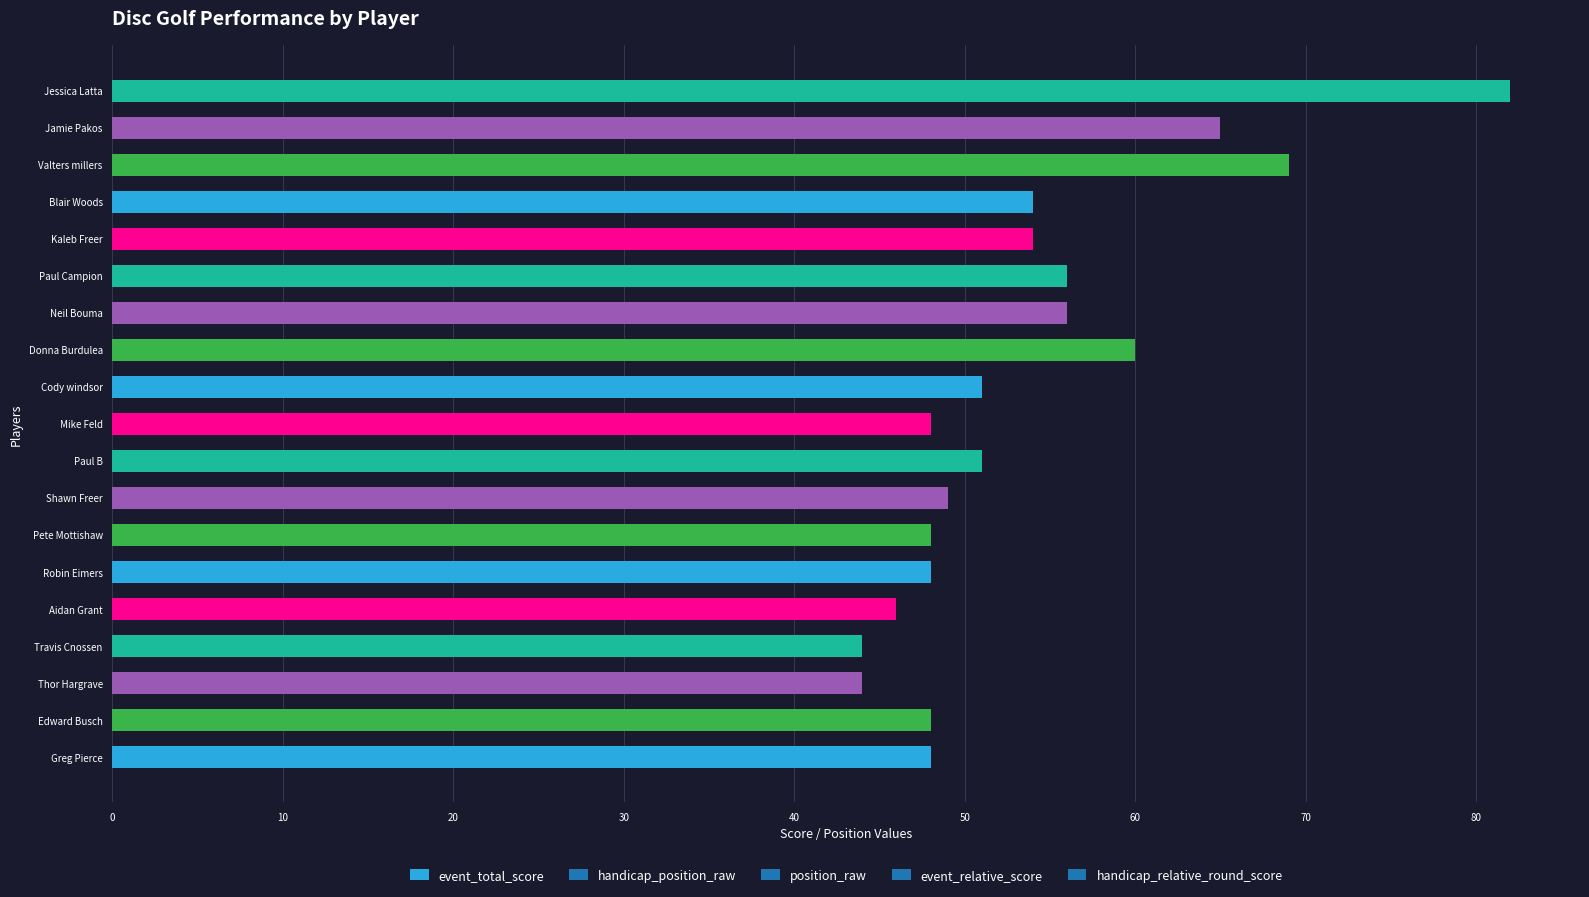

How many bars are there in total?

19